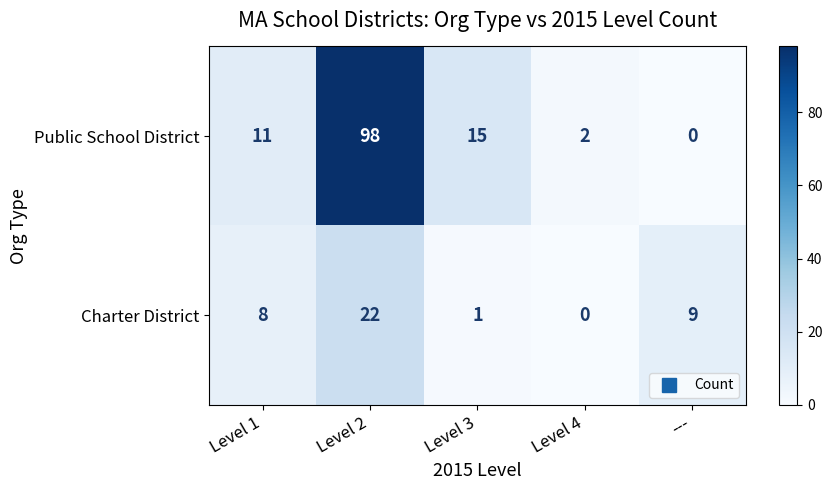

Between Level 3 and ---, which series saw the biggest shift?

Public School District